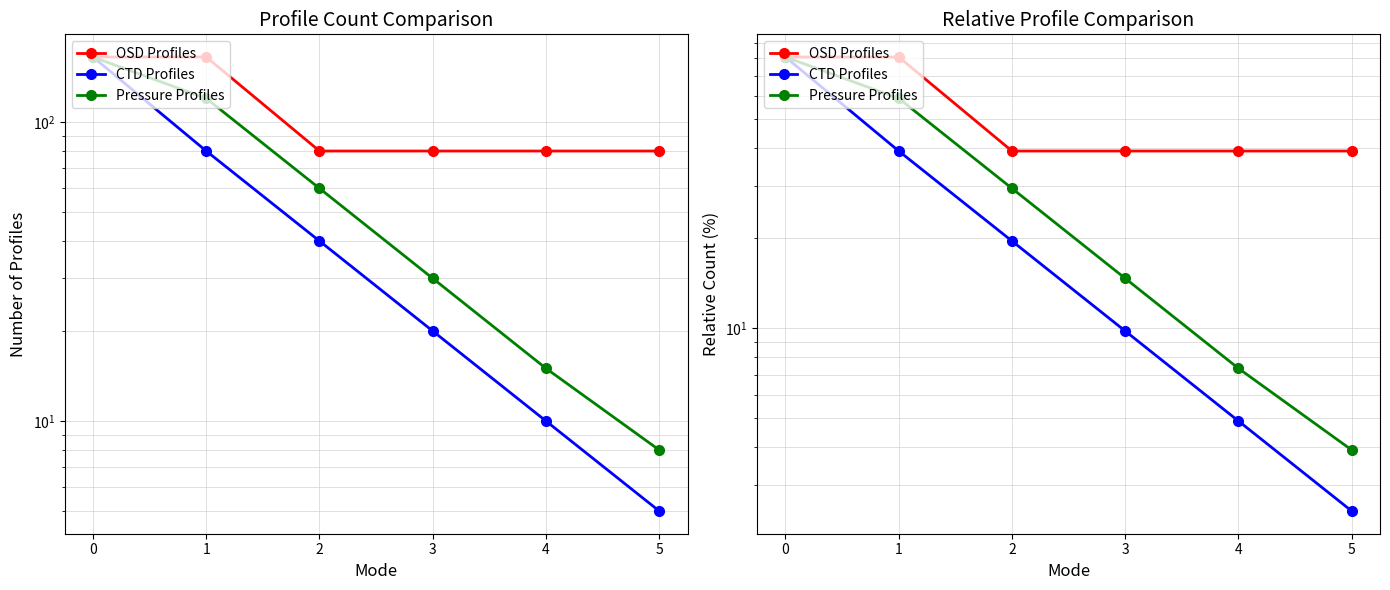

List the series in order of their overall mean, highest first.

OSD Profiles, Pressure Profiles, CTD Profiles